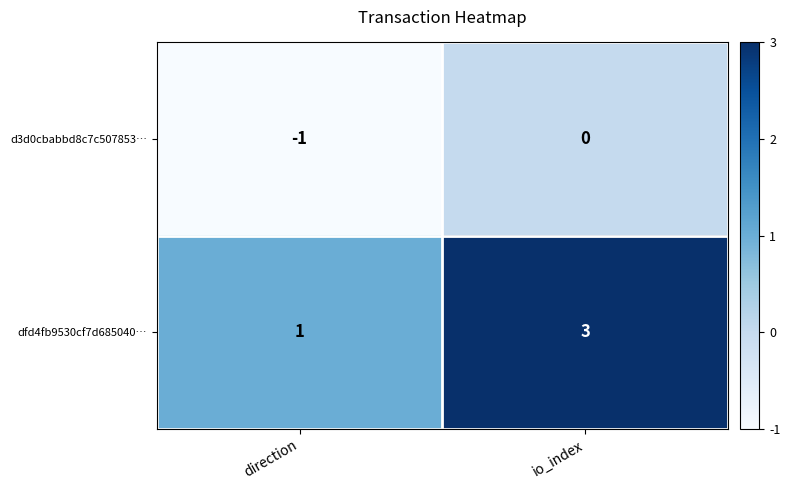

Which category has the lowest value in the dfd4fb9530cf7d685040… series?

direction